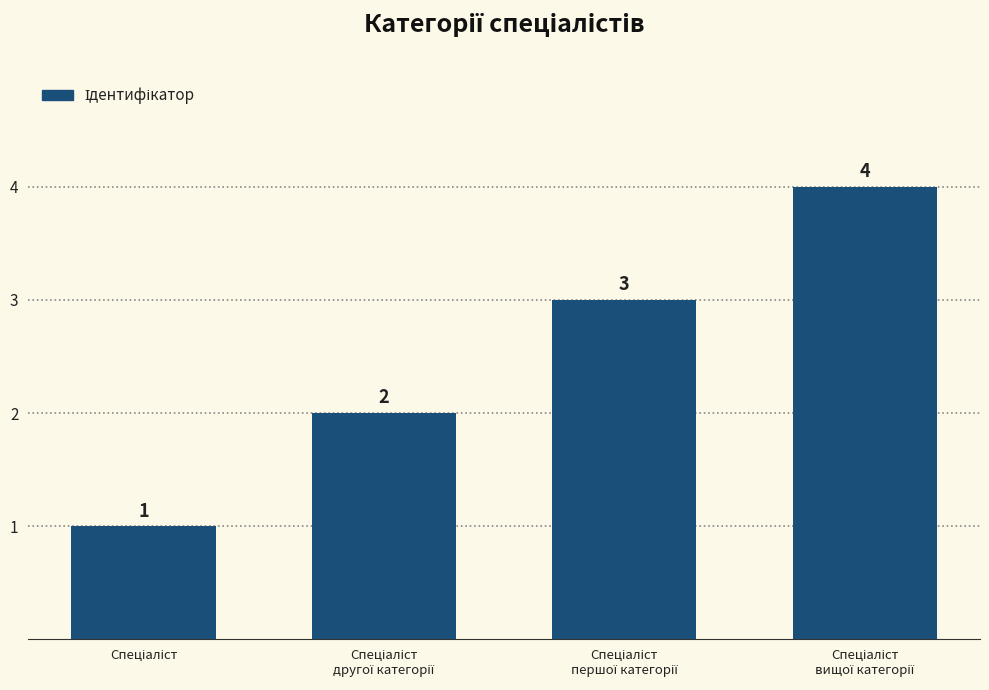

How many values are between 2 and 4?

3